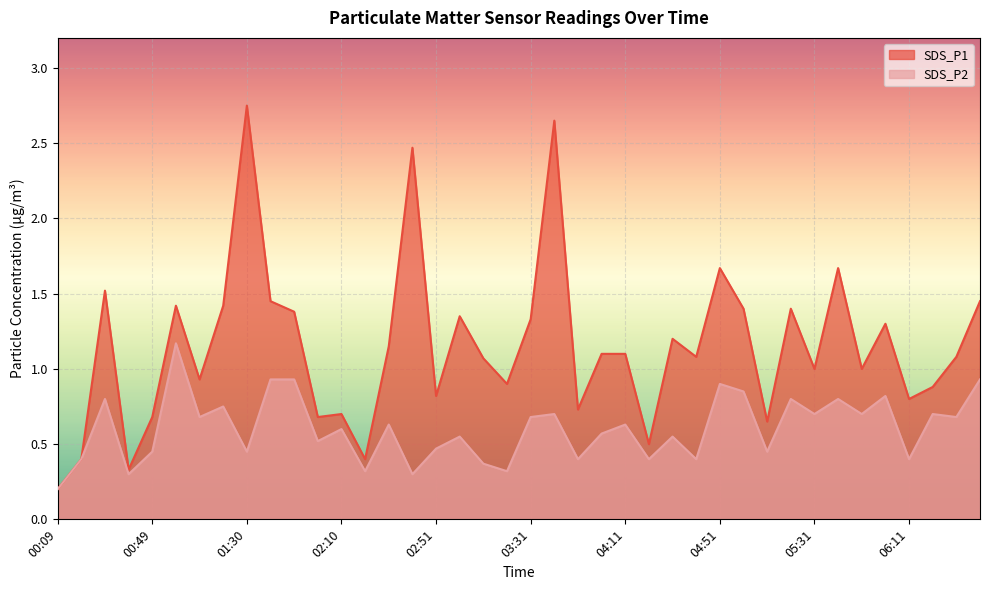

What is the smallest value displayed?

0.2